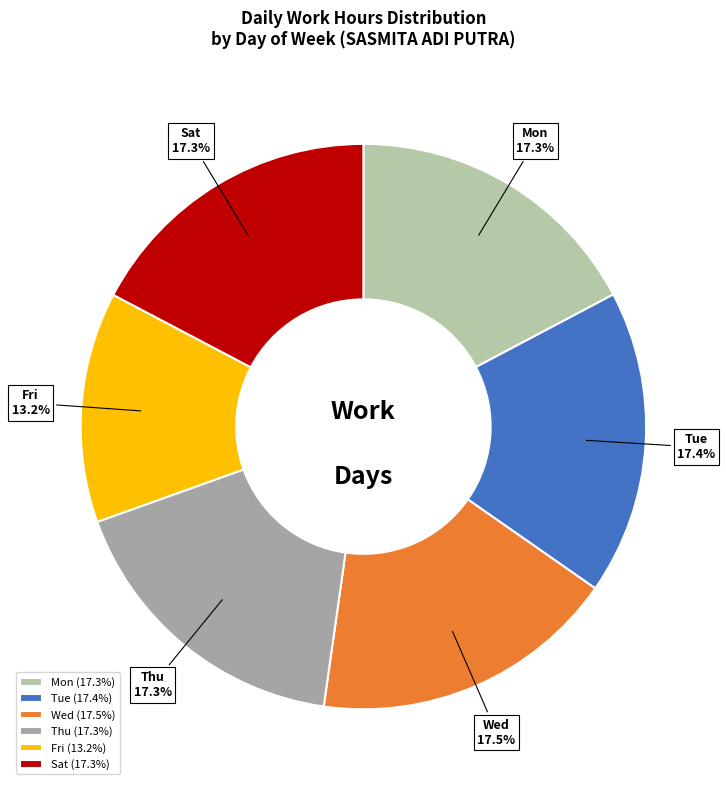

How much of the chart is everything except Fri?

86.8%